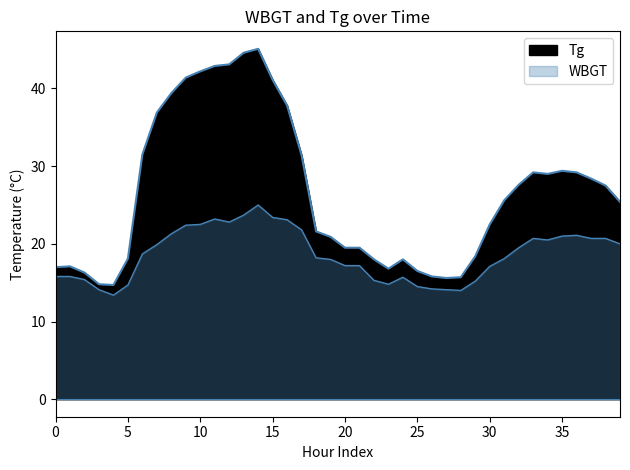

True or false: WBGT and Tg intersect in this chart.

False